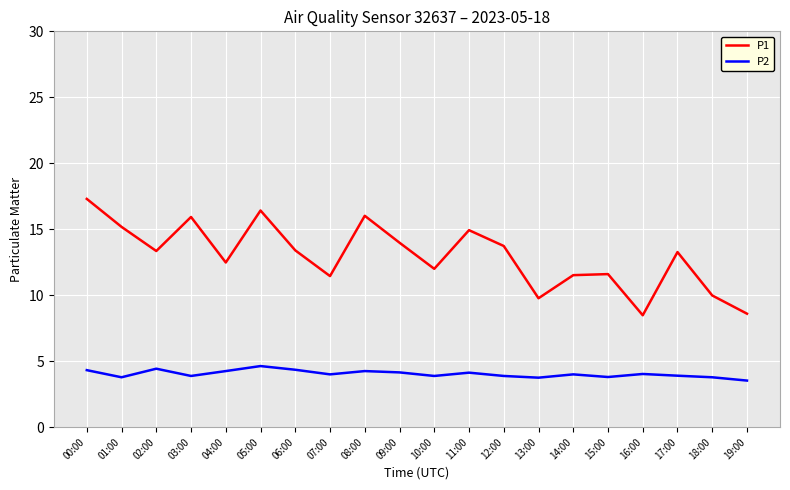

What is the difference between the P1 values at 09:00 and 19:00?

5.4